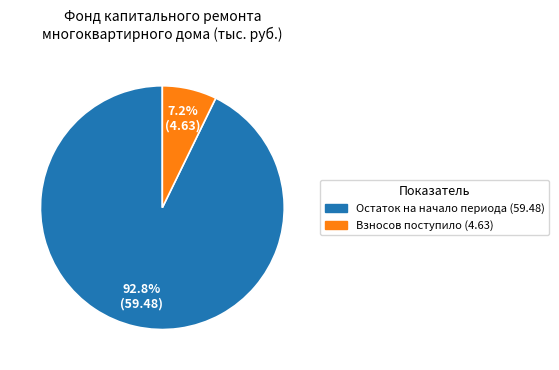

Does any single category account for the majority?

Yes